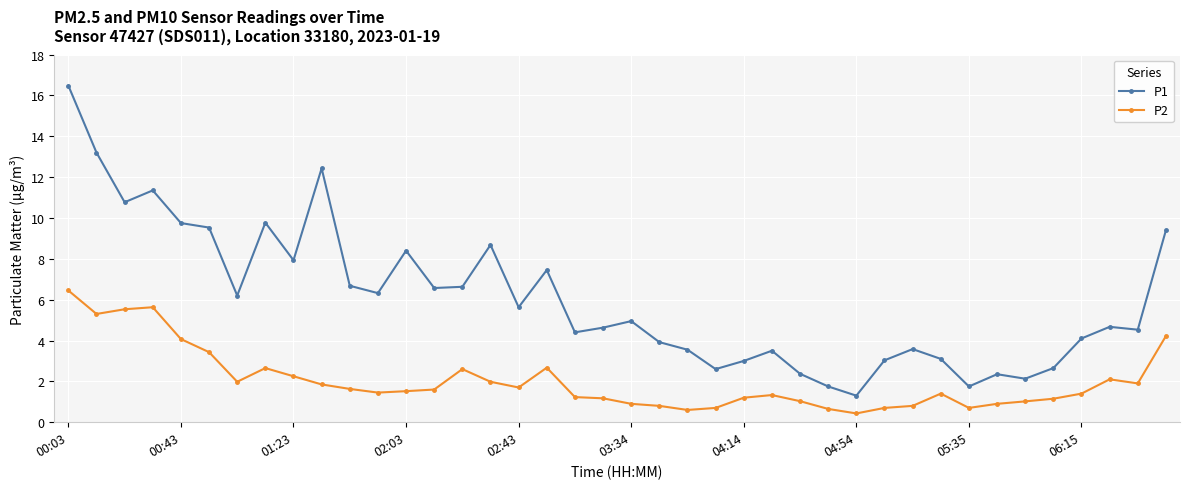

What is the value of the P2 point at the 38th from the left?

2.1